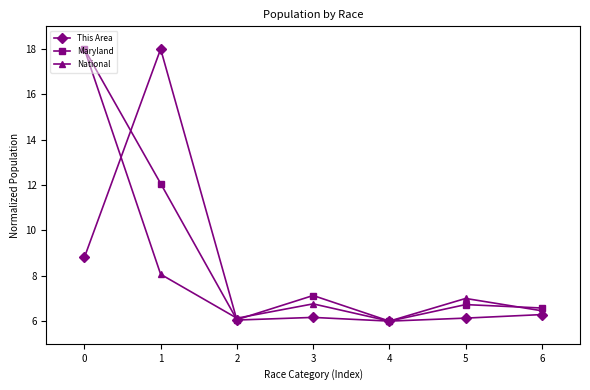

What is the sum of the This Area values at 1 and 2?

24.0